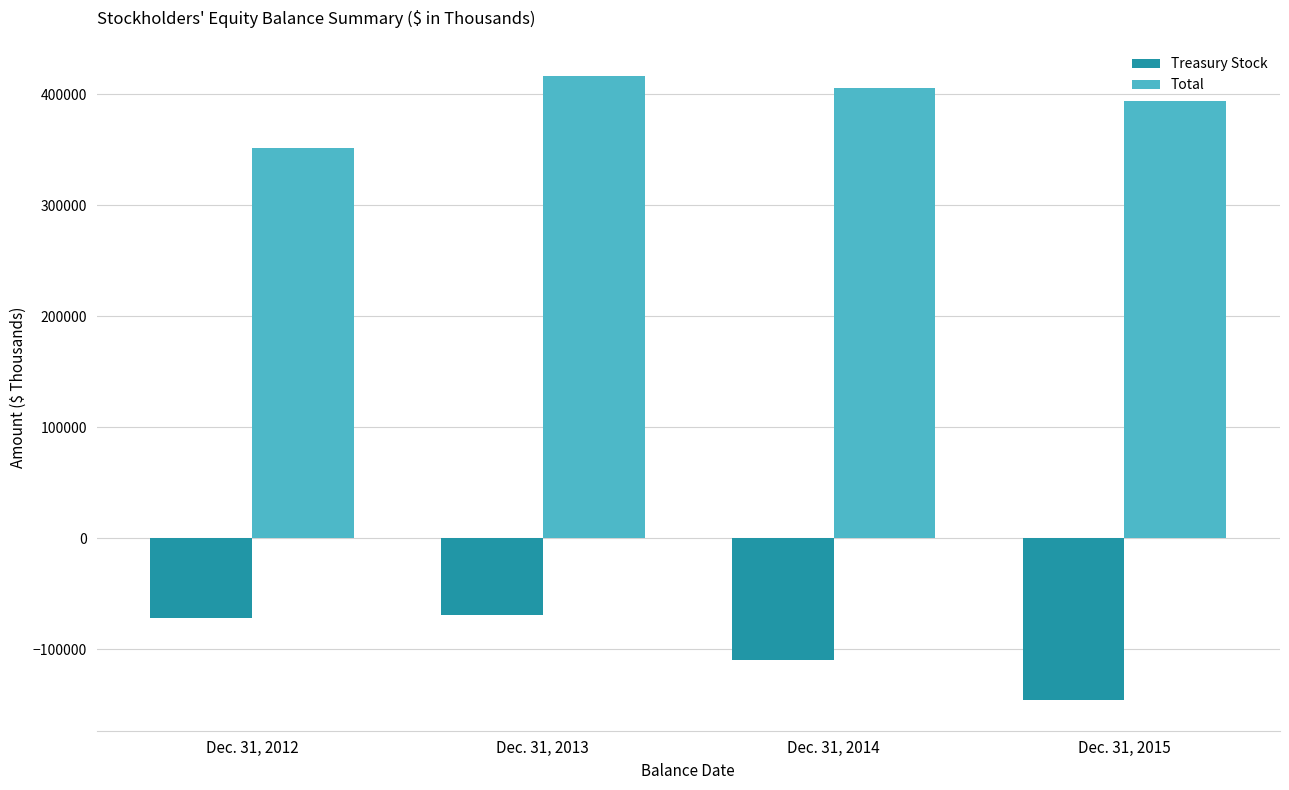

At which category is the sum across all series the highest?

Dec. 31, 2013